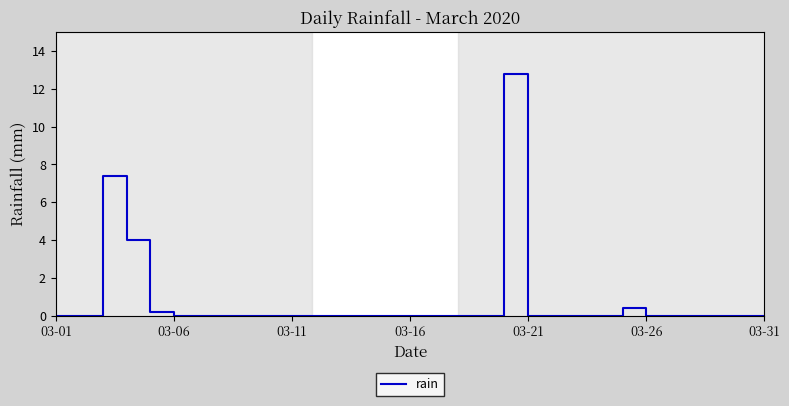

What is the greatest value displayed?

12.8